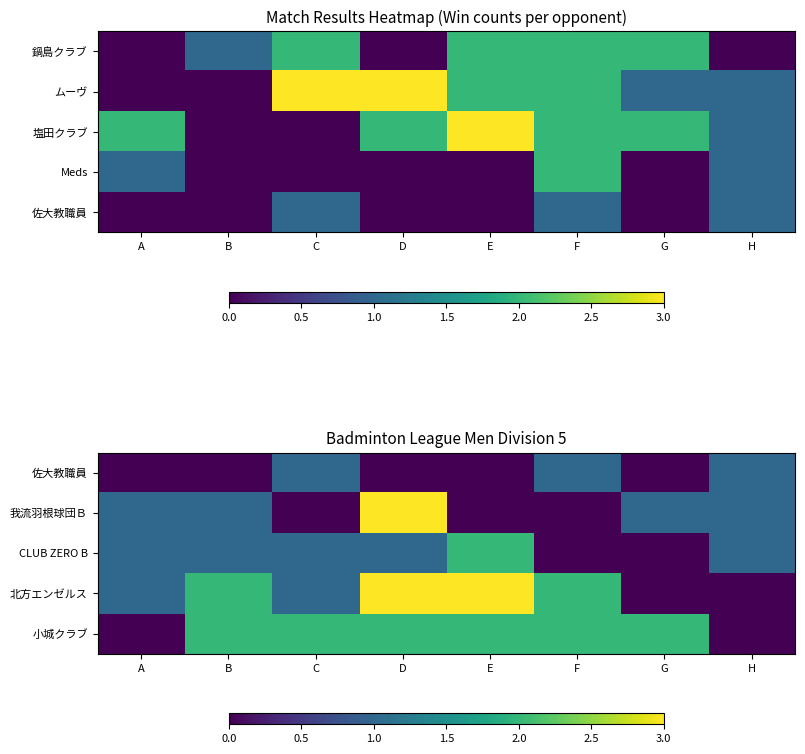

Which category has the highest value in the 佐大教職員 series?

C